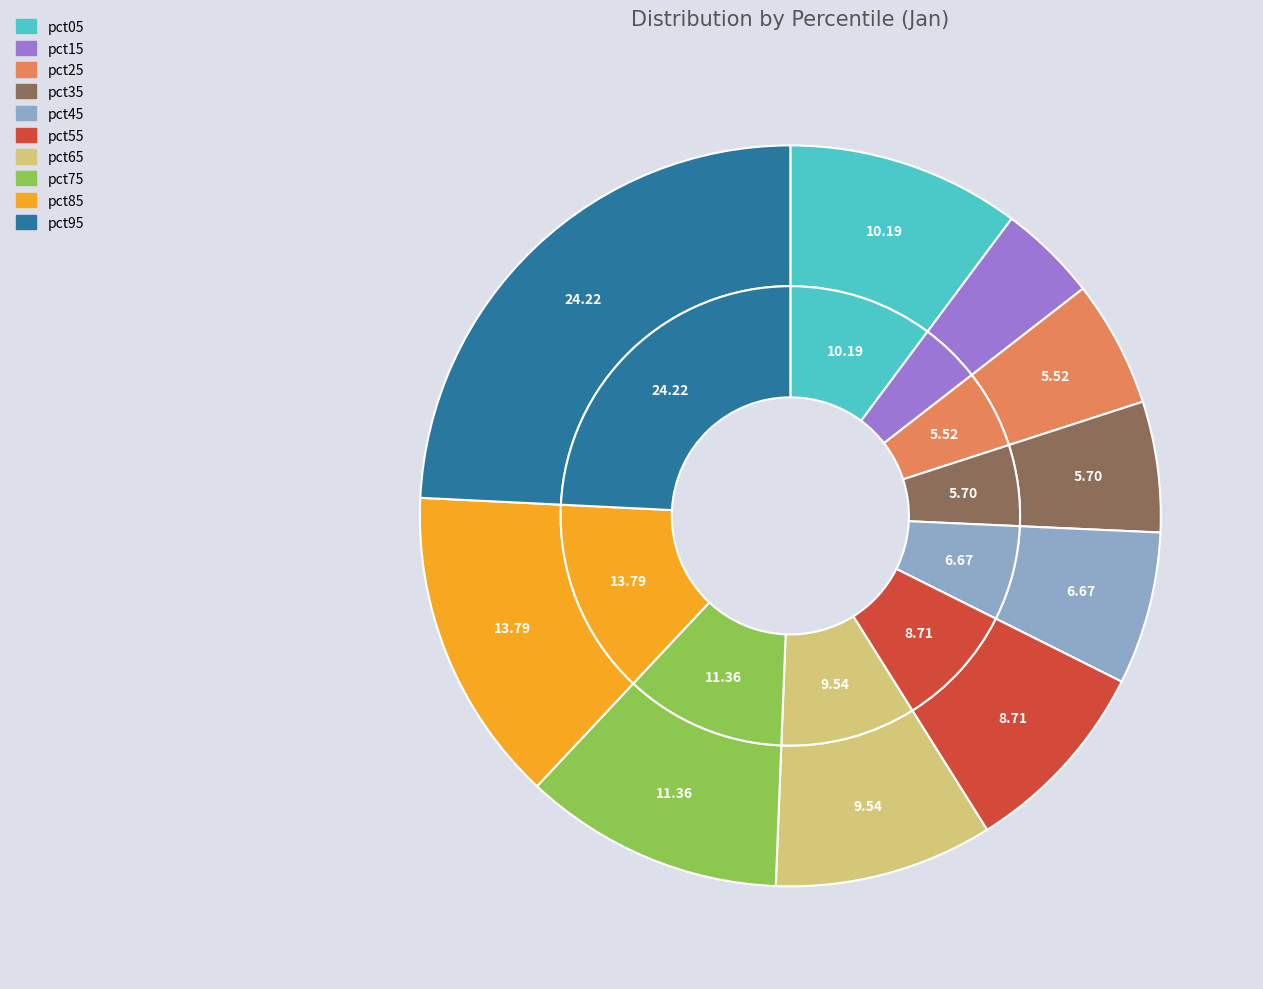

How many segments does this pie chart have?

10